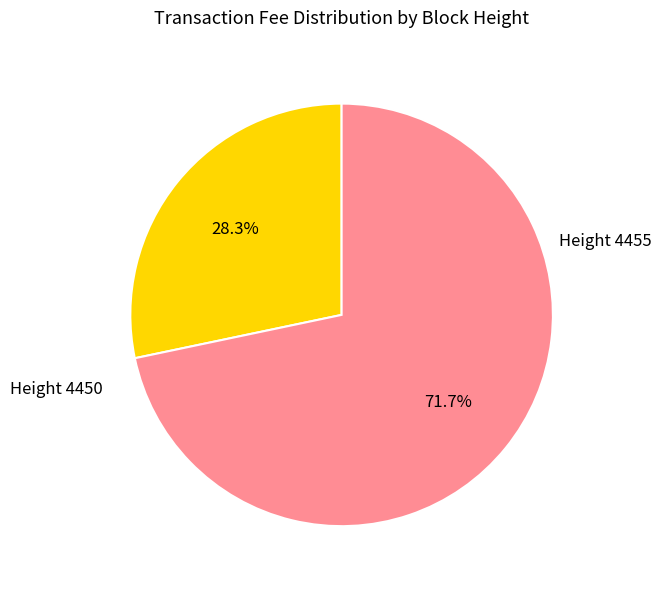

Is there any slice that represents more than half of the pie?

Yes